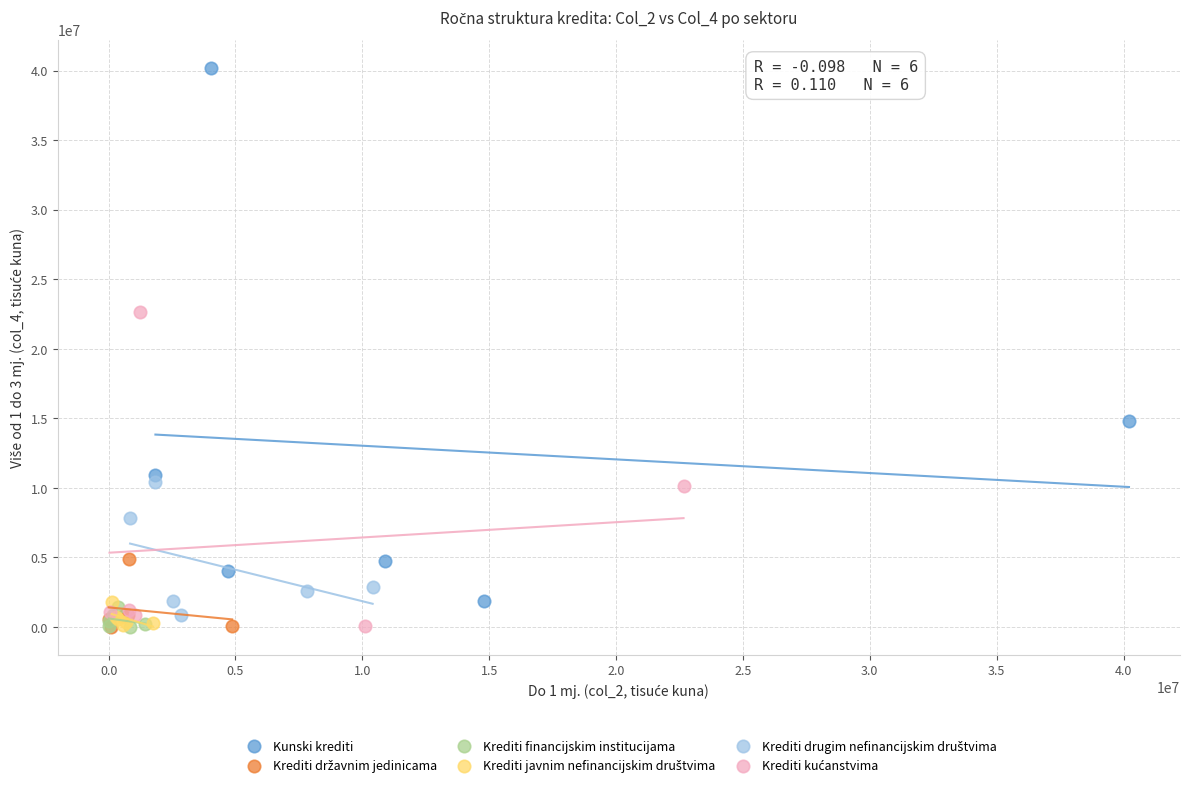

Which series has the largest Y range (max minus min)?

Kunski krediti